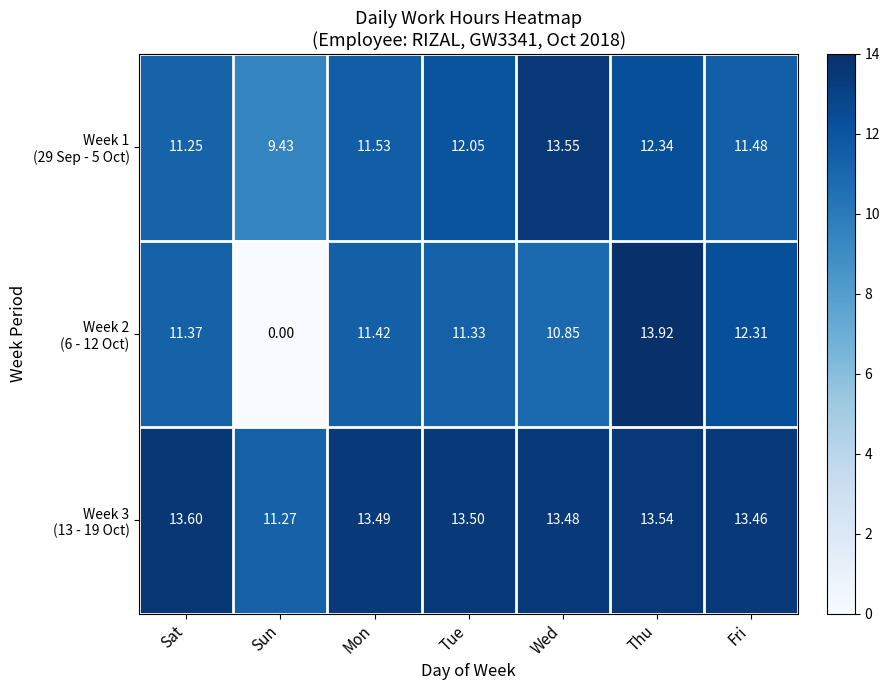

Which category has the lowest value across all series?

Sun